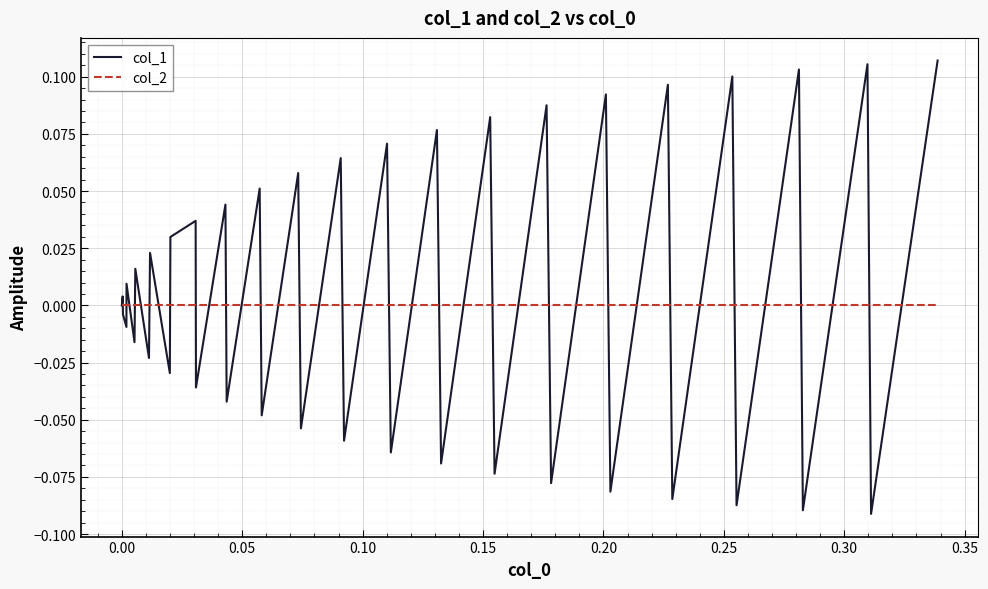

Which series has the widest spread of values?

col_1